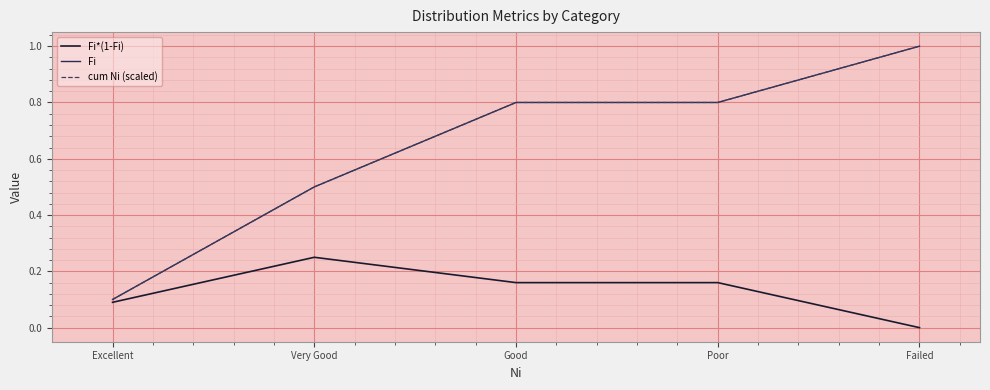

What is the difference between the Fi values at Very Good and Failed?

0.5